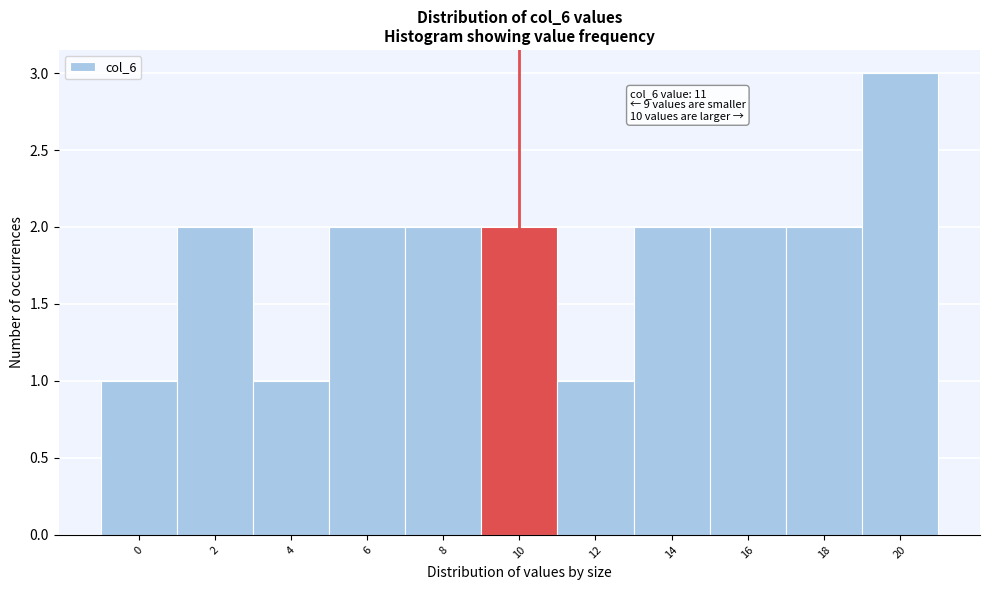

Reading left to right, list all the values displayed in this chart.

0=1	2=2	4=1	6=2	8=2	10=2	12=1	14=2	16=2	18=2	20=3